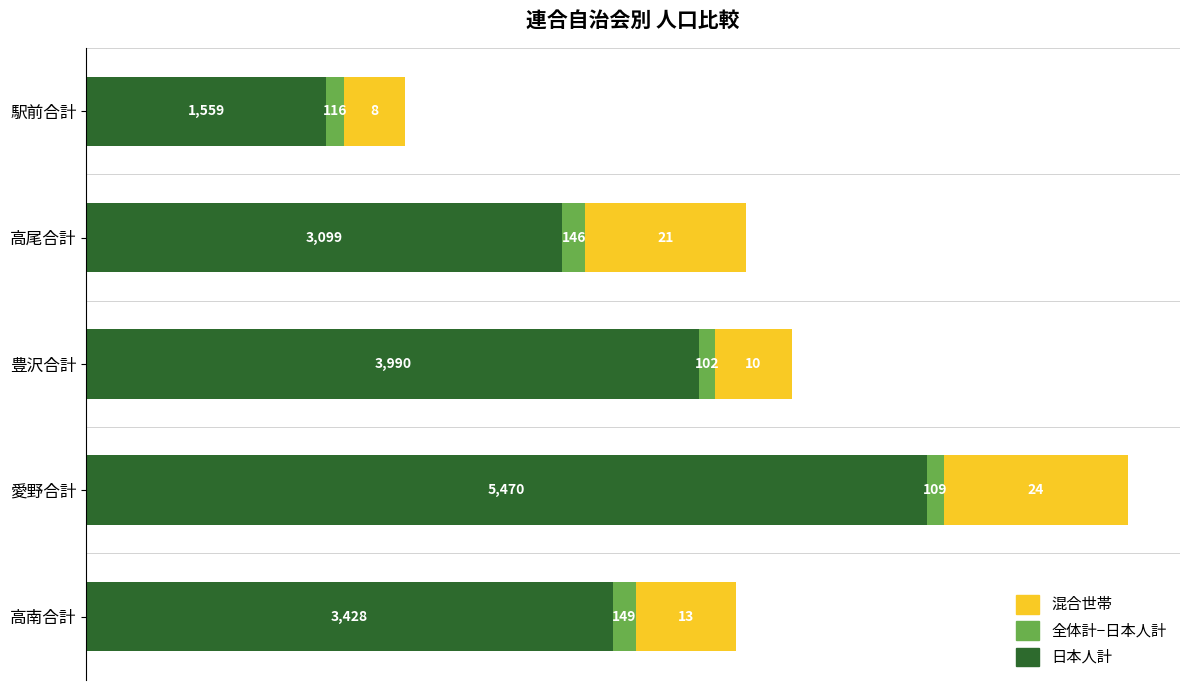

What is the total value across all series at 高南合計?

4227